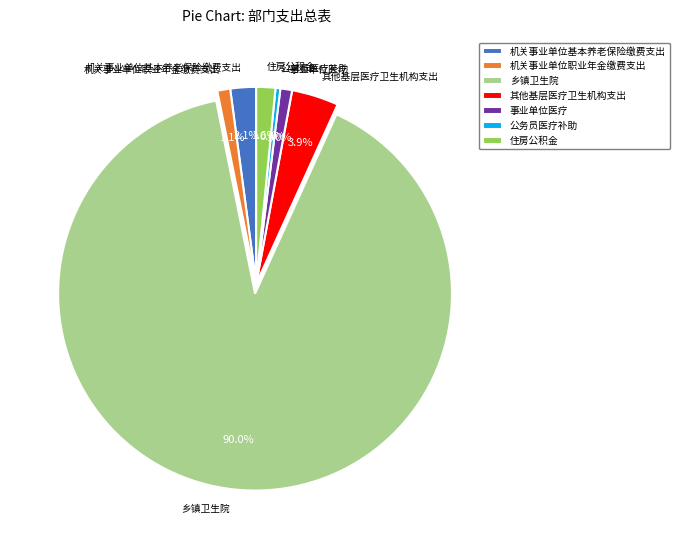

True or false: 住房公积金 accounts for 13% of the total.

False